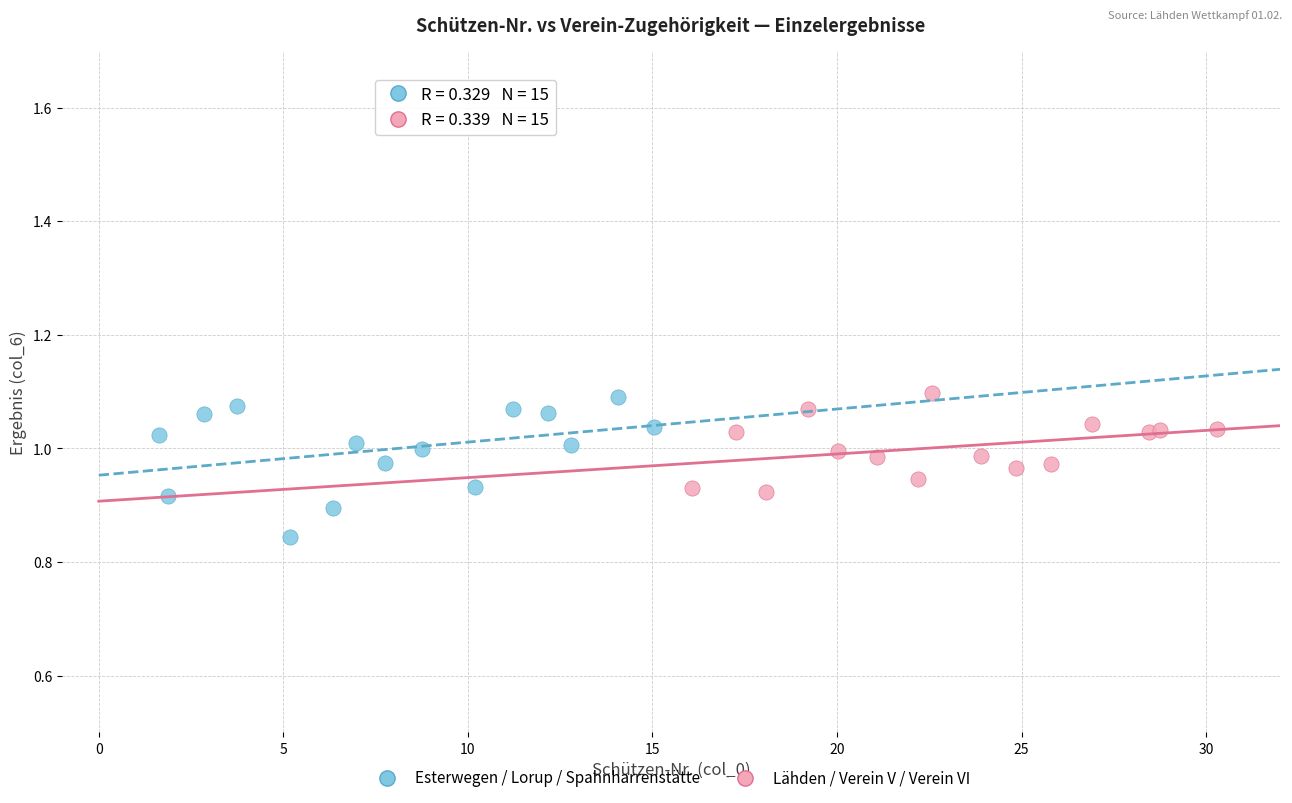

What are all the series names shown in the legend?

Esterwegen / Lorup / Spahnharrenstätte, Lähden / Verein V / Verein VI